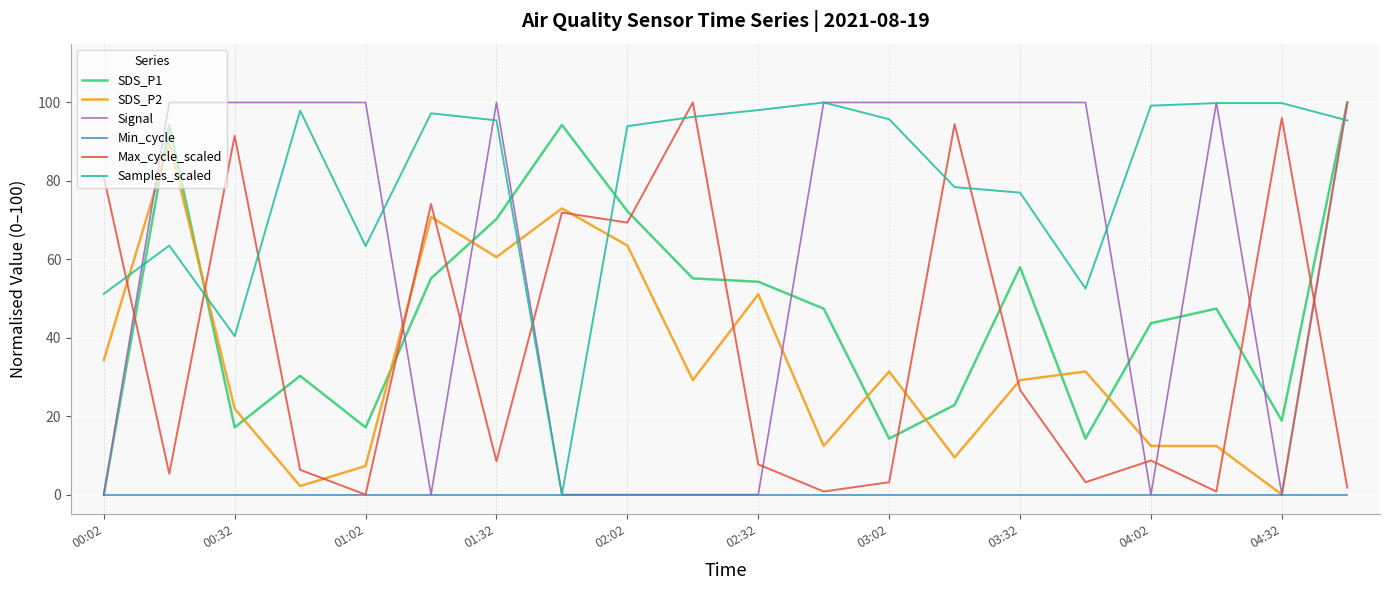

True or false: SDS_P2 and SDS_P1 cross at least once.

True